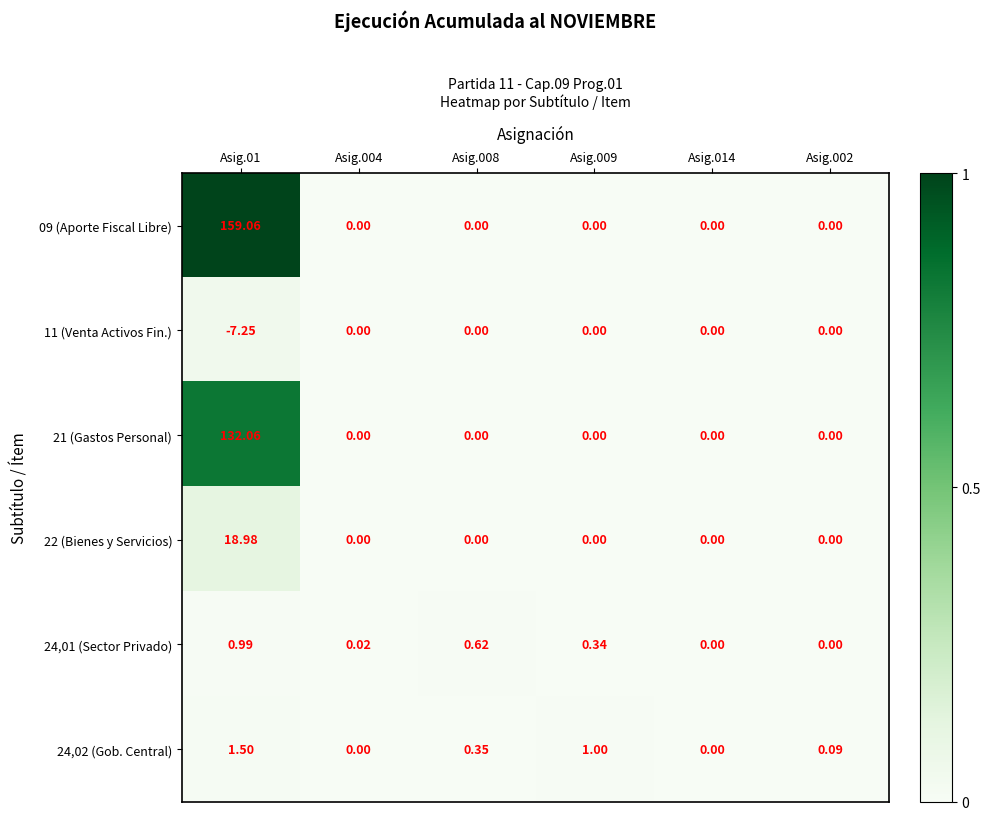

Between Asig.01 and Asig.008, which series saw the biggest shift?

09 (Aporte Fiscal Libre)